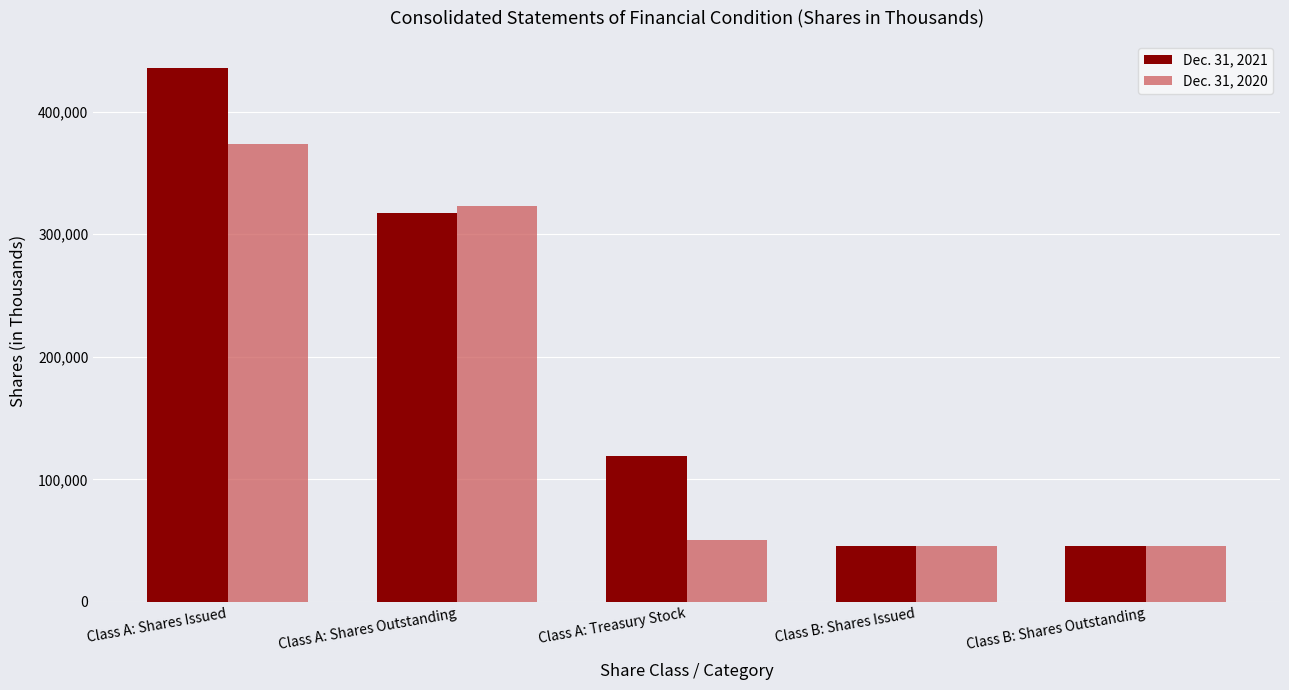

Which series changed the most between Class A: Treasury Stock and Class B: Shares Outstanding?

Dec. 31, 2021